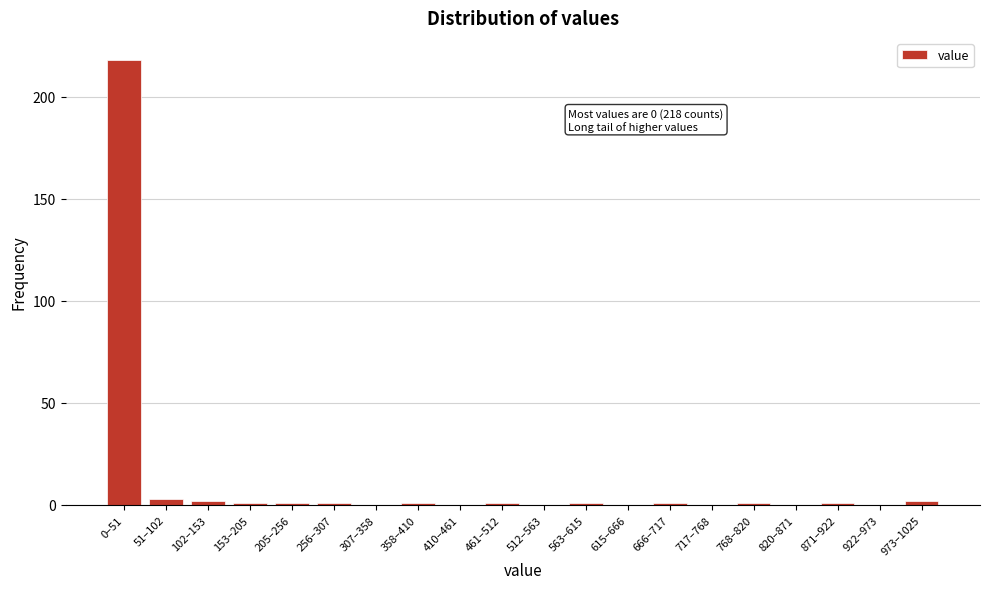

Reading left to right, what are all the values shown in this chart?

0–51=218	51–102=3	102–153=2	153–205=1	205–256=1	256–307=1	307–358=0	358–410=1	410–461=0	461–512=1	512–563=0	563–615=1	615–666=0	666–717=1	717–768=0	768–820=1	820–871=0	871–922=1	922–973=0	973–1025=2